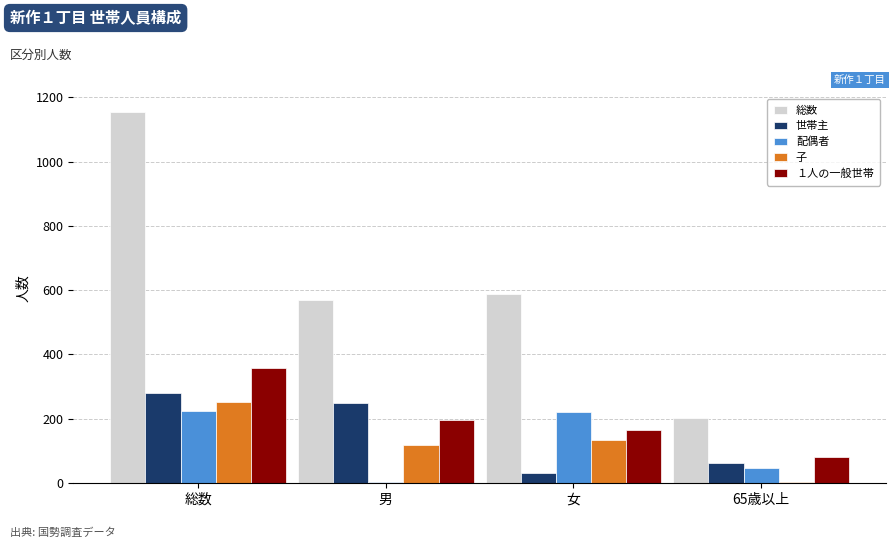

True or false: 子 has a value of 1 at 65歳以上.

True